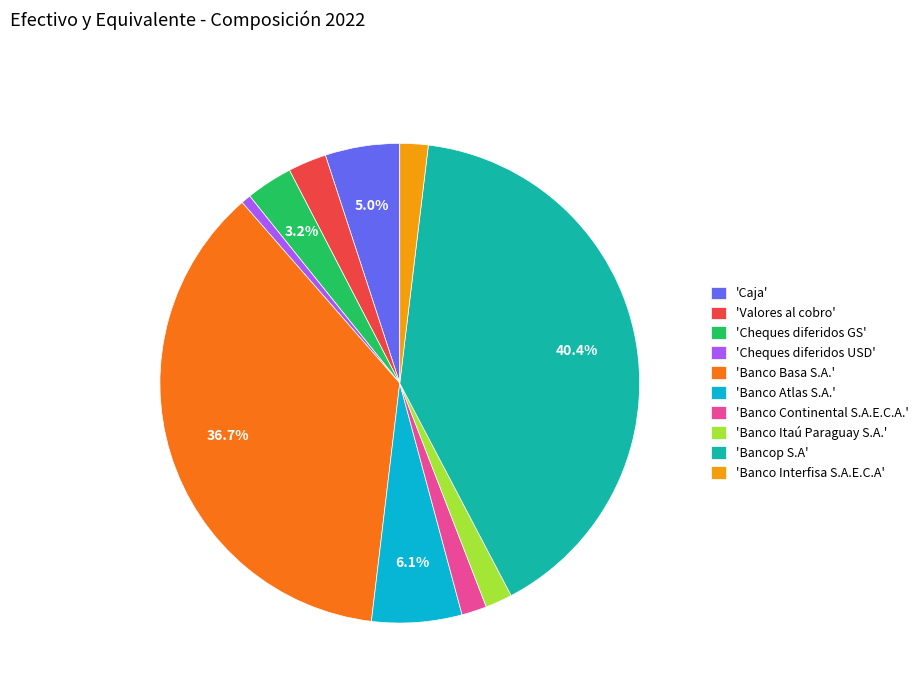

Do 'Bancop S.A' and 'Banco Basa S.A.' together represent more than half of the pie?

Yes